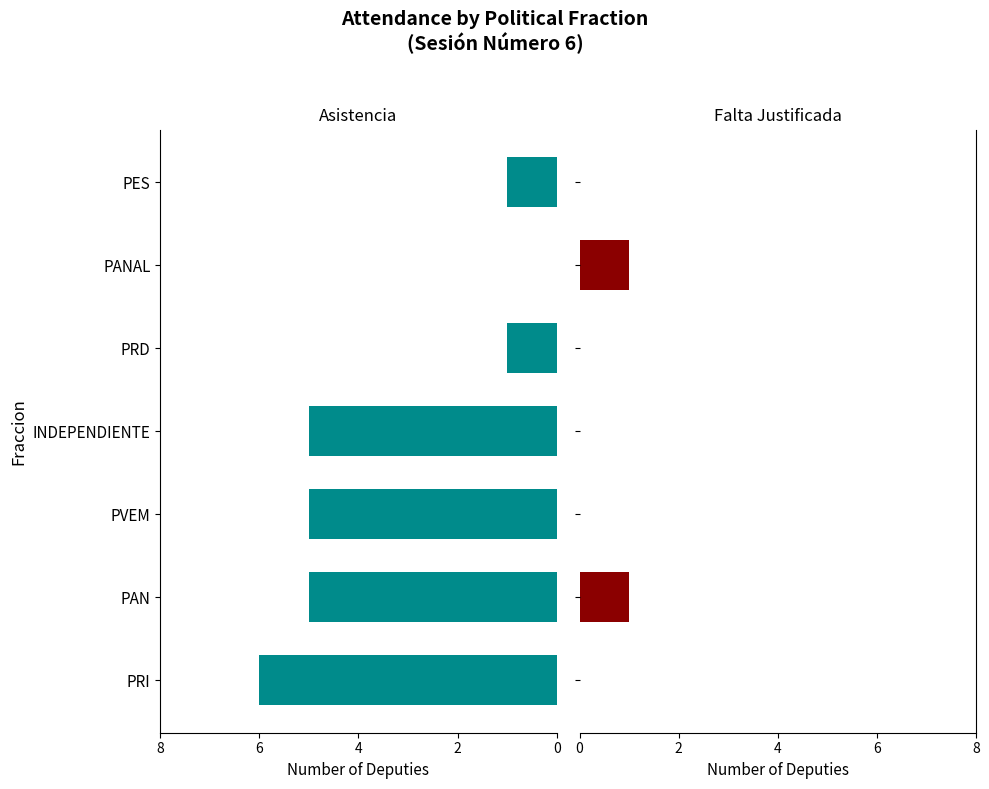

What is the difference between the second highest and minimum values in the Asistencia series?

5